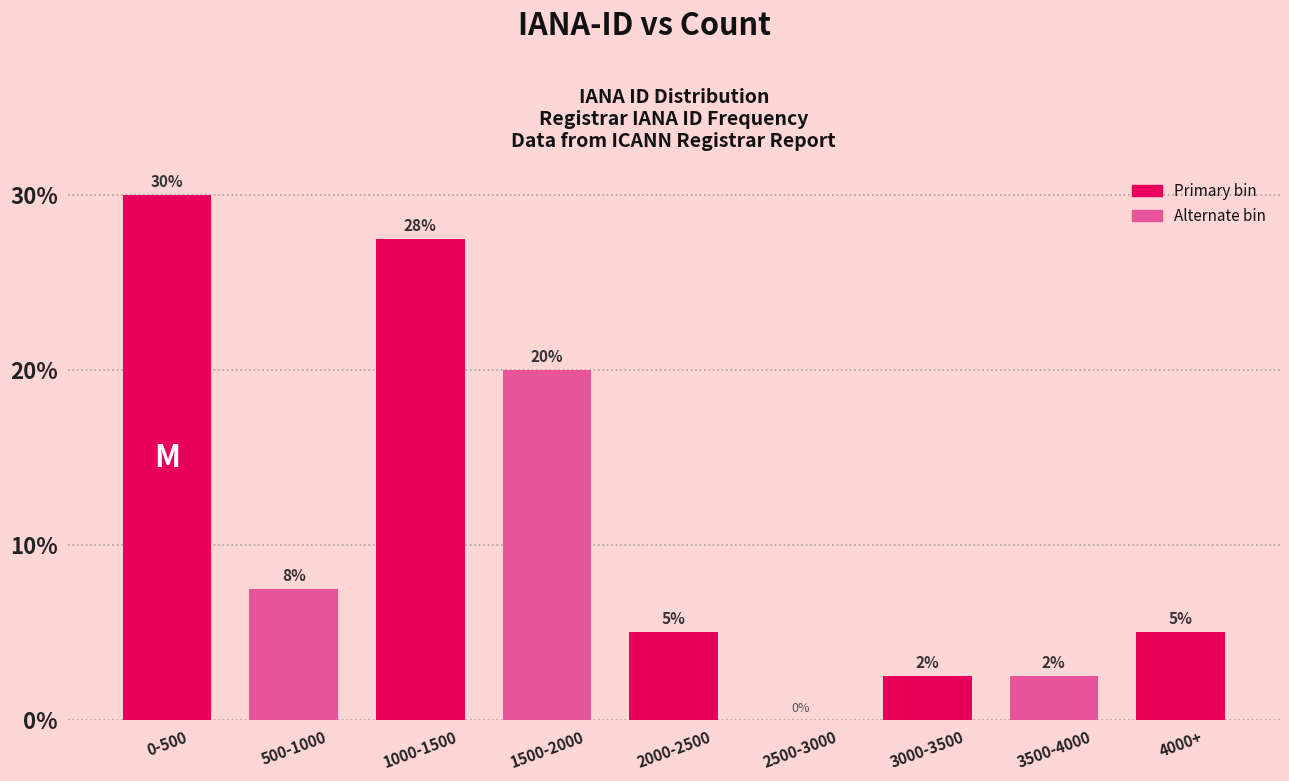

The chart shows a value of 5.0 at 4000+. True or false?

True